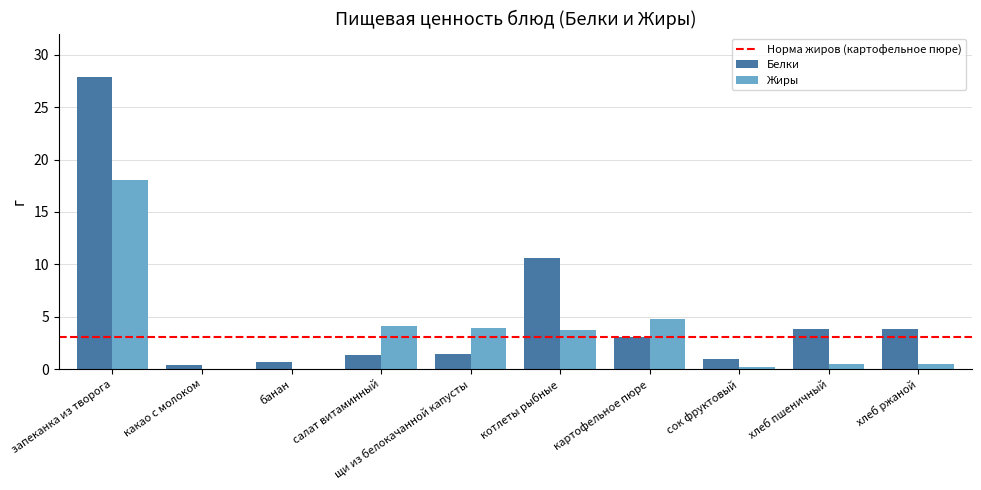

What is the sum of all Белки values?

54.0